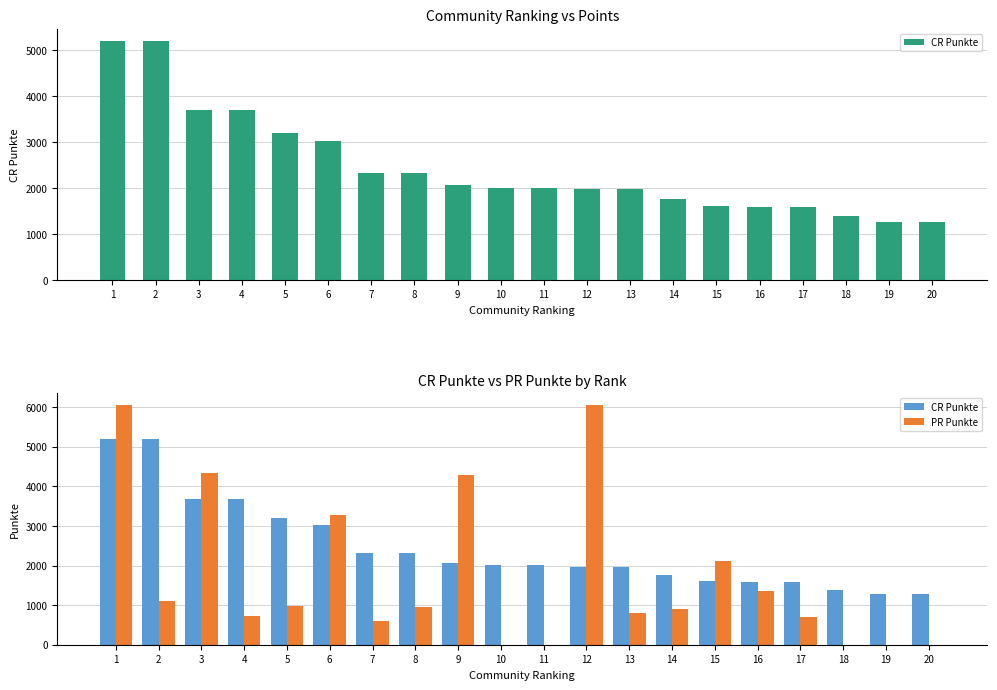

What is the sum of all PR Punkte values?

34273.1